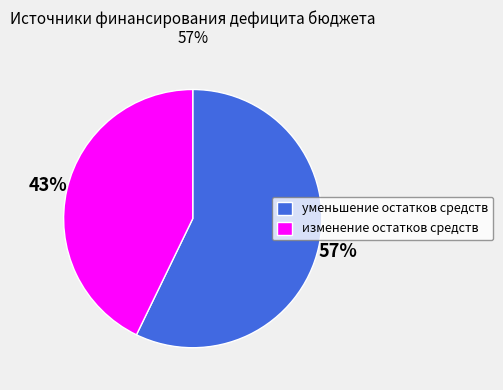

Is there a majority slice in this chart?

Yes